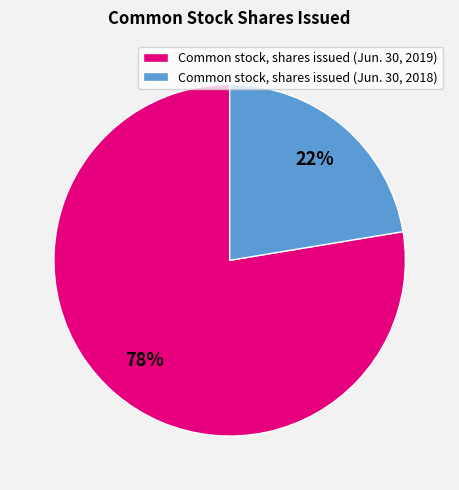

Is the sum of Common stock, shares issued (Jun. 30, 2018) and Common stock, shares issued (Jun. 30, 2019) greater than half?

Yes